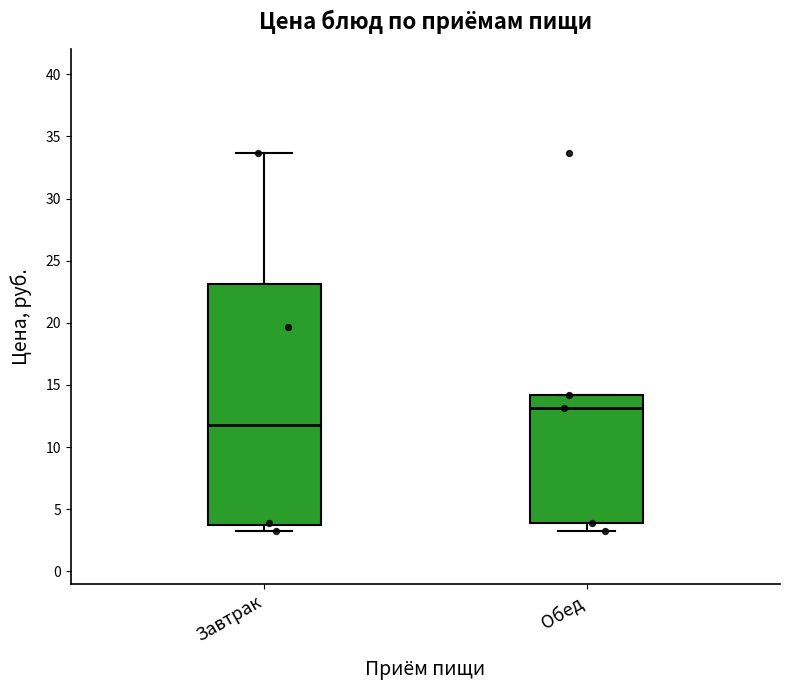

Reading left to right, read every box against the y-axis: the position of its median line, the range the box covers, and the ends of its whiskers. The values are not printed on the chart, so give them approximately, as read against the axis.

Завтрак: median 12.0, box 3.5 to 23.0, whiskers 3.0 to 33.5
Обед: median 13.0, box 4.0 to 14.0, whiskers 3.0 to 14.0